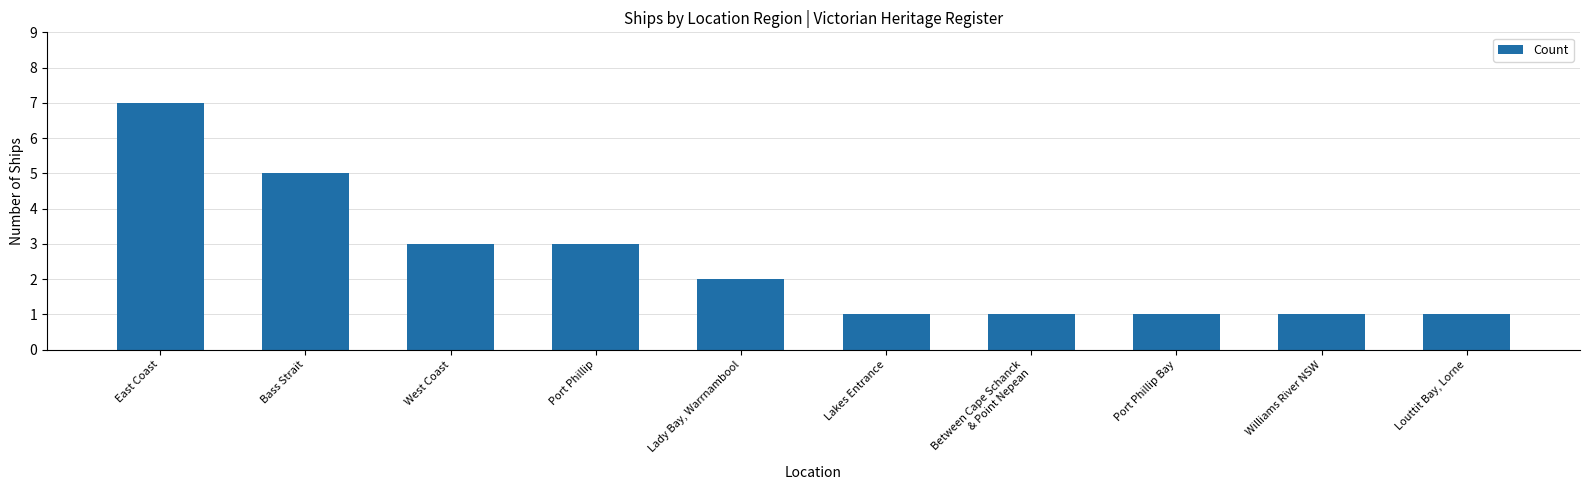

What is the difference between the maximum and minimum values?

6